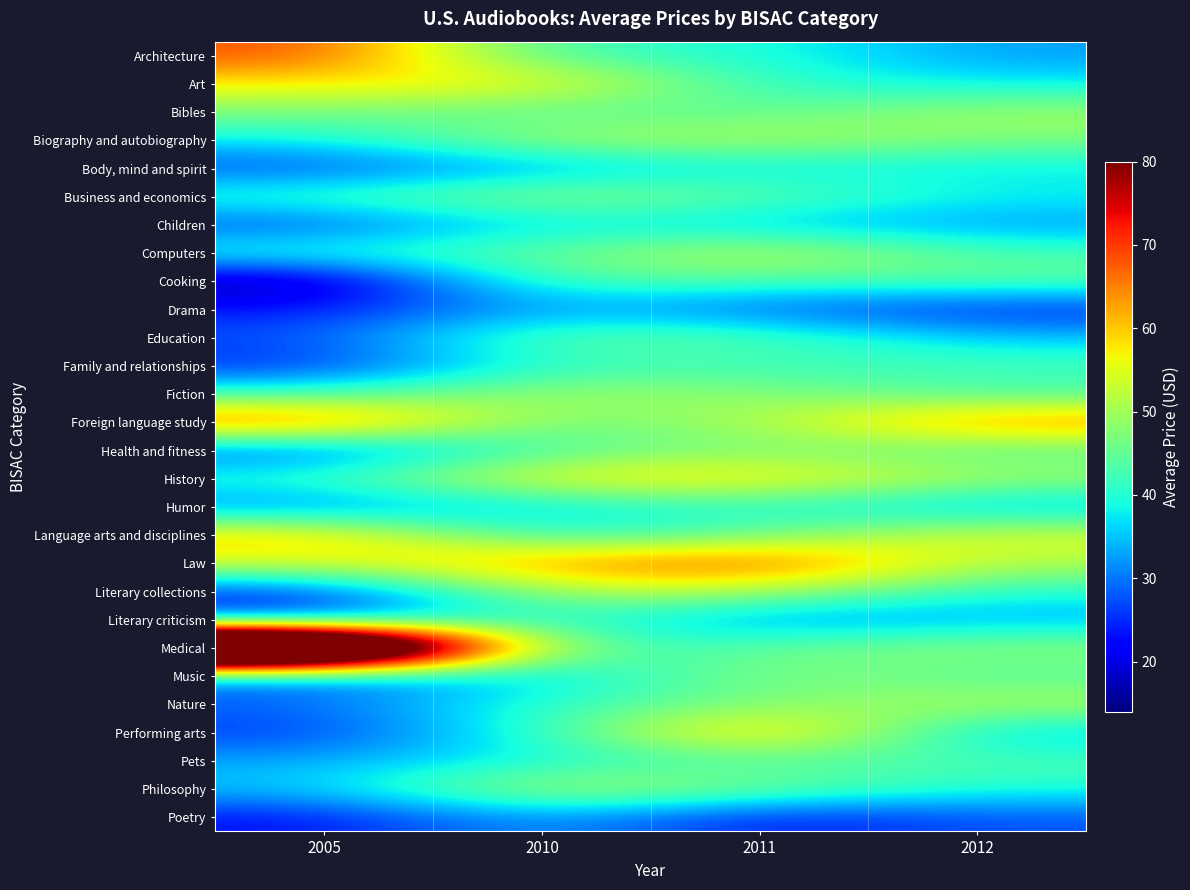

At 2010, list the series in order from largest to smallest.

Law, Art, History, Philosophy, Literary collections, Biography and autobiography, Fiction, Business and economics, Education, Foreign language study, Computers, Cooking, Bibles, Health and fitness, Literary criticism, Architecture, Nature, Family and relationships, Performing arts, Medical, Language arts and disciplines, Pets, Children, Humor, Music, Poetry, Drama, Body, mind and spirit